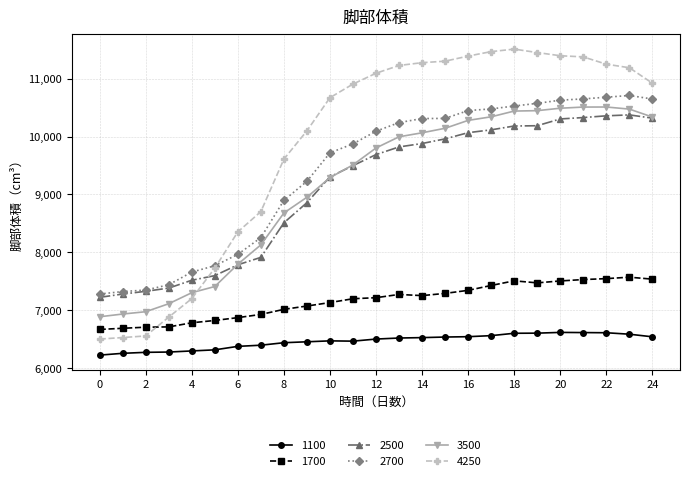

Which series has the widest spread of values?

4250